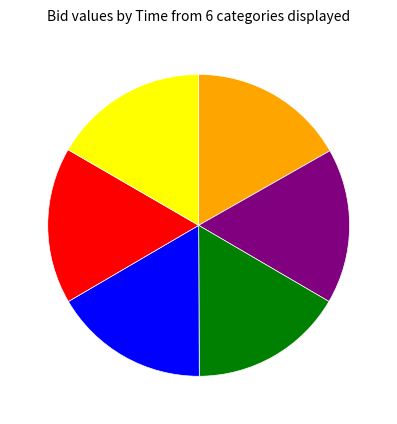

Count the number of slices in the pie.

6